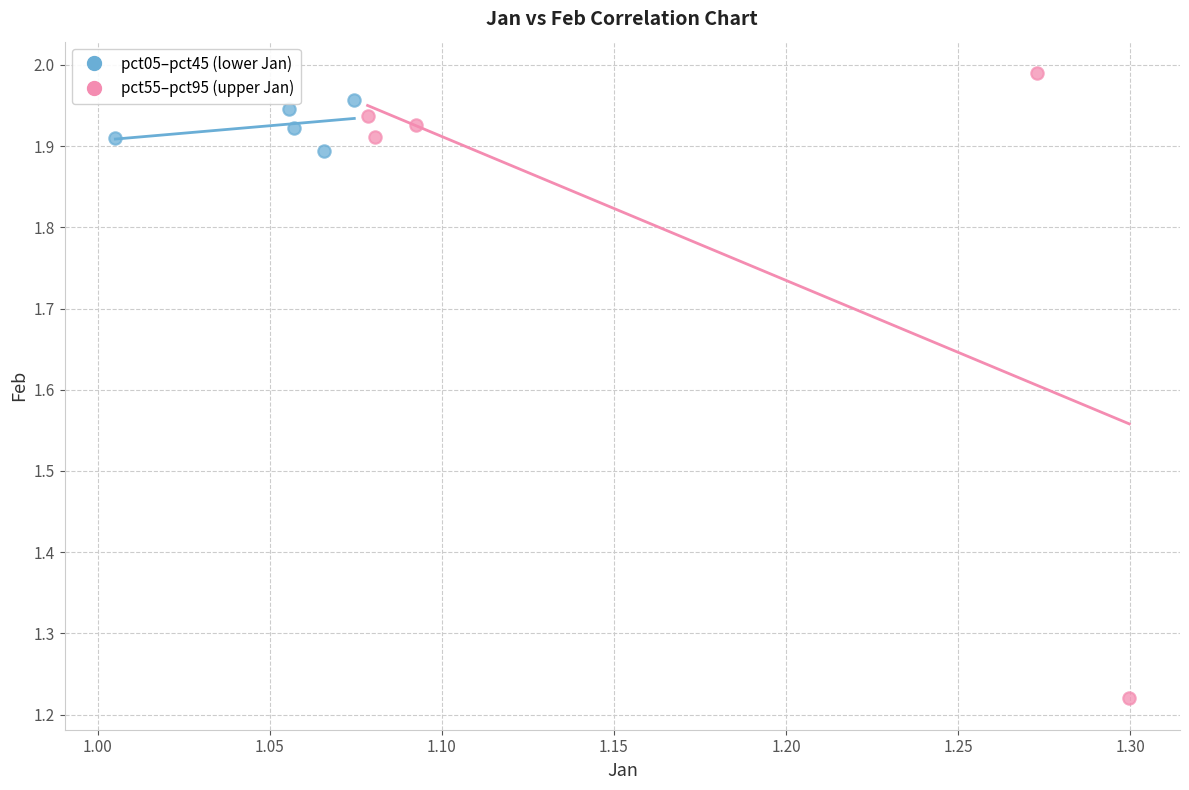

Which series has the widest spread of Y values?

pct55–pct95 (upper Jan)